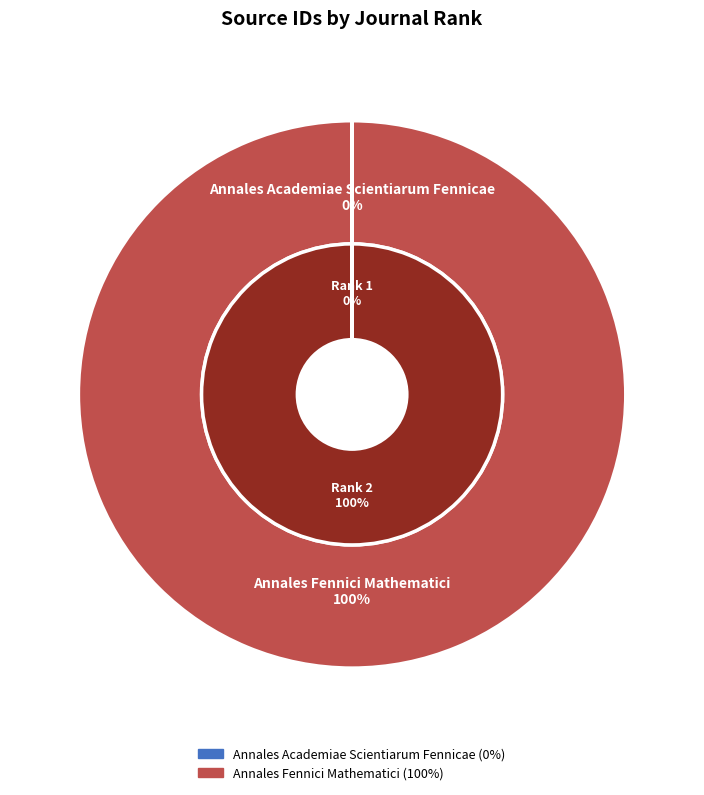

What is the change in value from Annales Academiae Scientiarum Fennicae to Annales Fennici Mathematici?

+21101053456